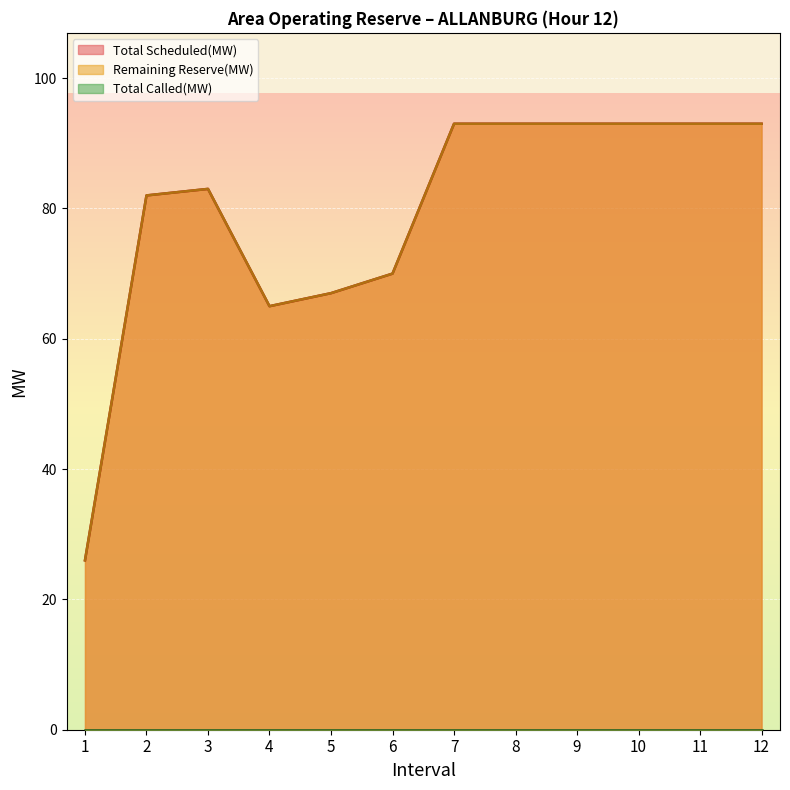

Does the chart display data point markers on the line(s)?

No